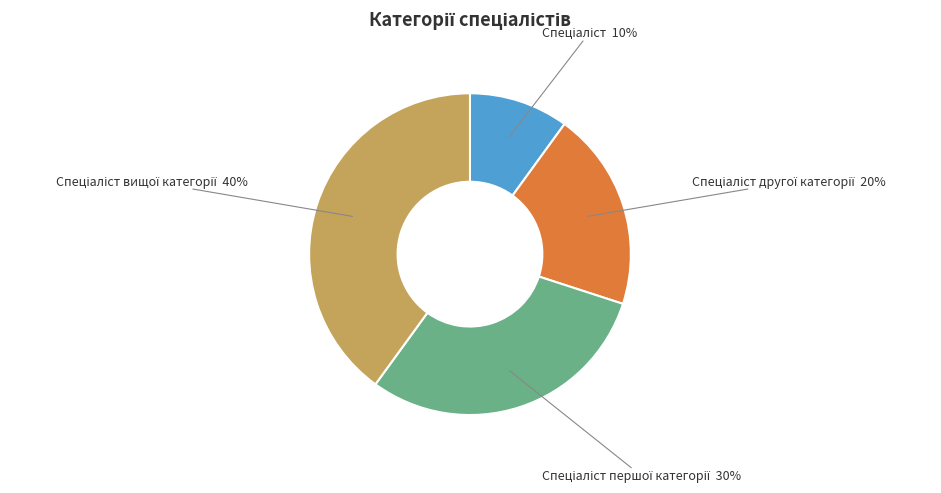

Is there any slice that represents more than half of the pie?

No